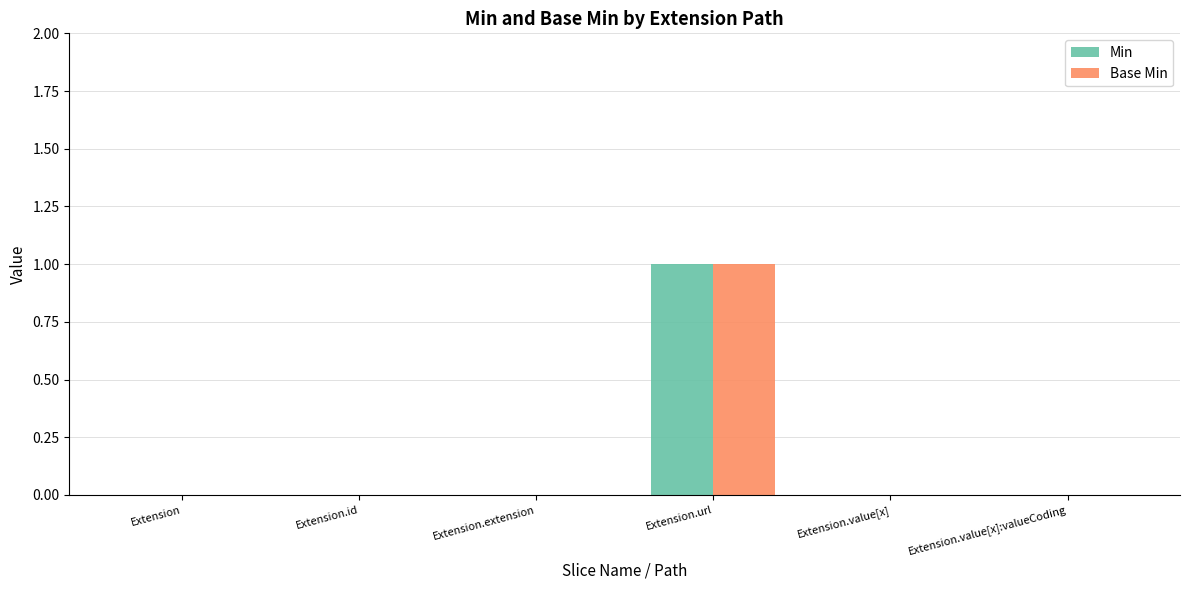

How many groups of bars are there?

6